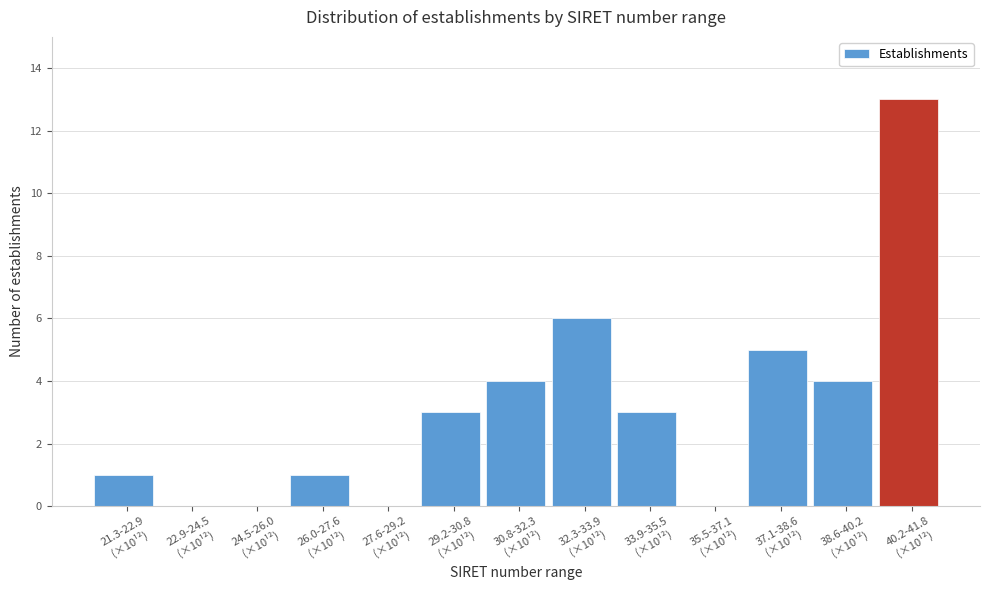

What is the greatest value displayed?

13